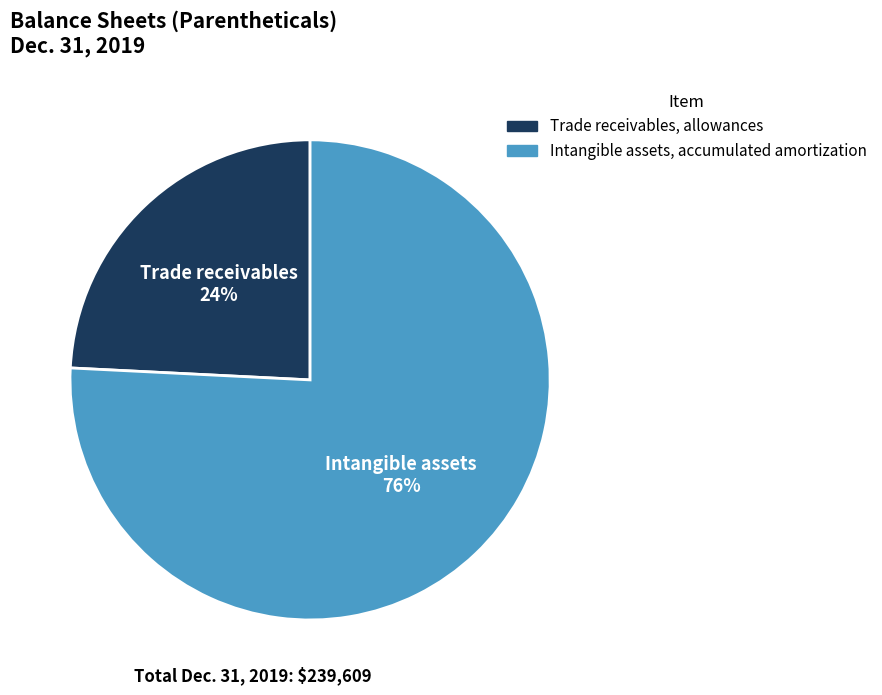

Is it true that Intangible assets, accumulated amortization is 76% of the pie?

True